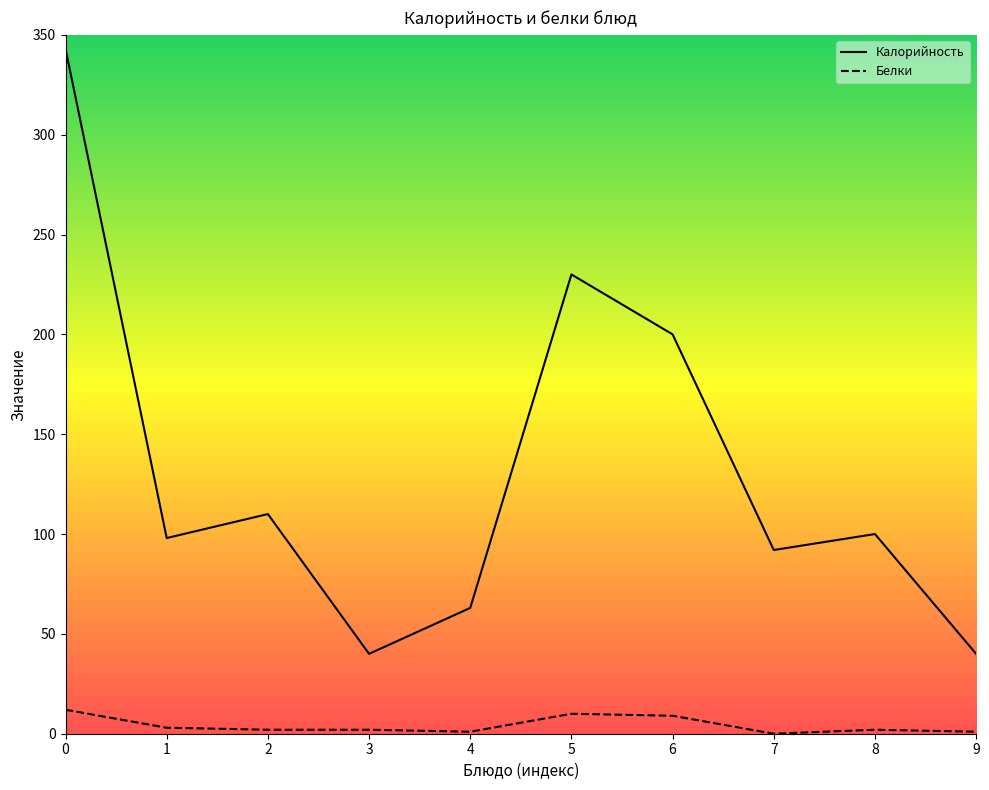

What is the difference between the second highest and second lowest values in the Калорийность series?

190